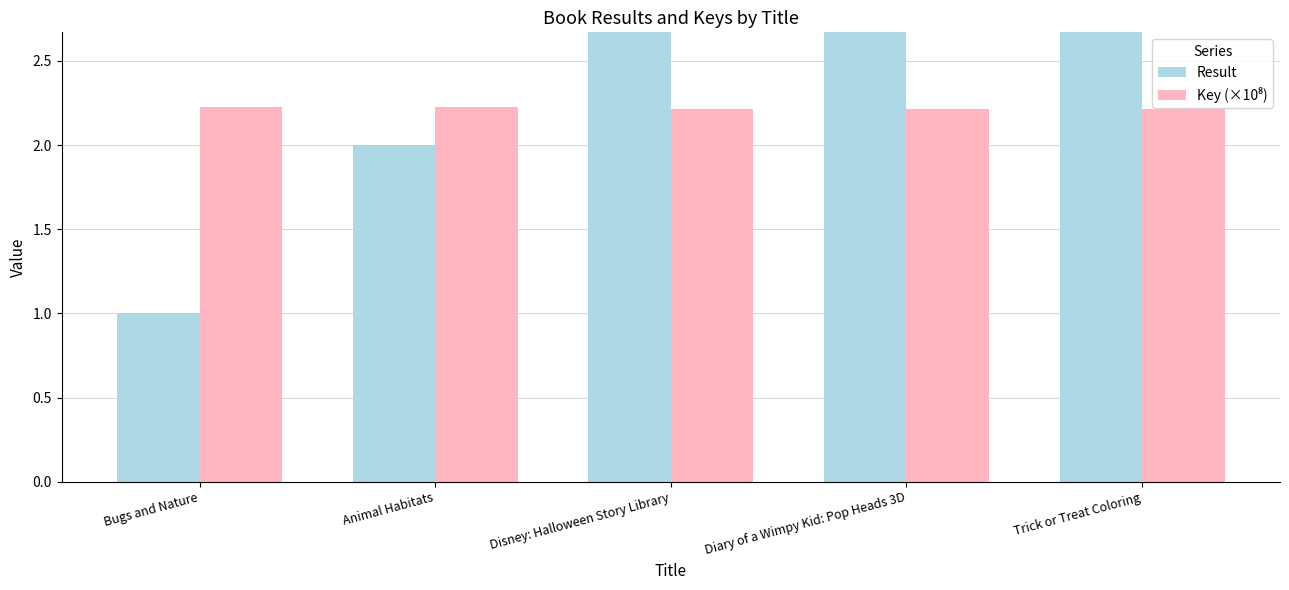

What value does the Key (×10⁸) series have at Disney: Halloween Story Library?

2.2